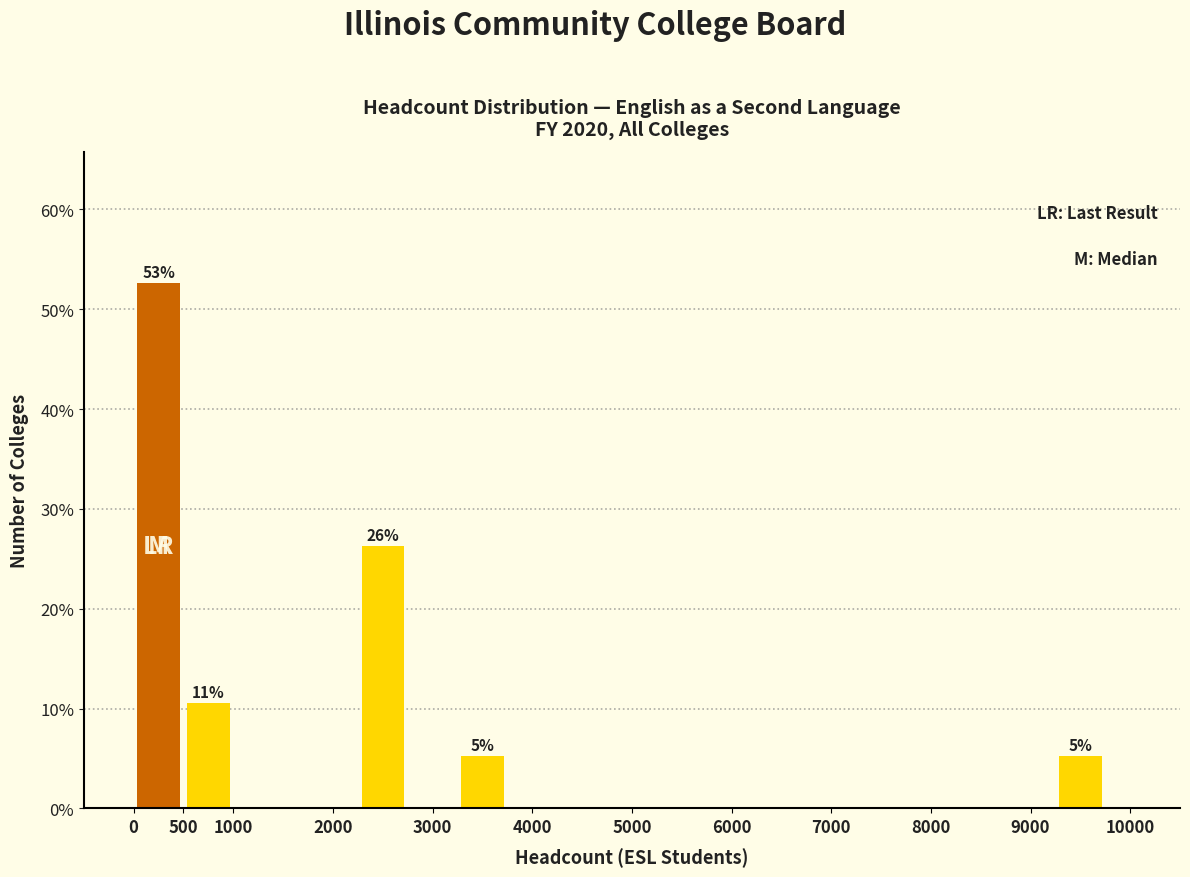

Over which range of the x-axis is the bar tallest?

0 to 500